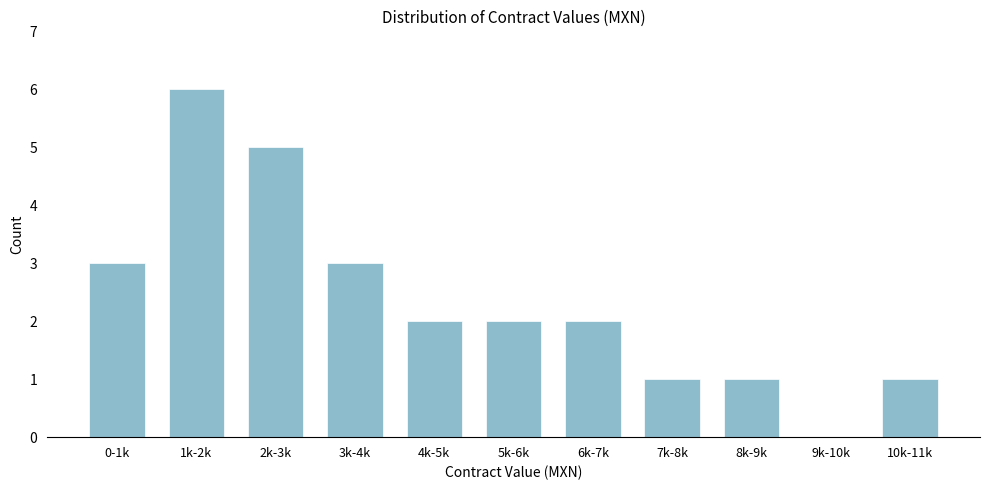

Reading left to right, list all the values displayed in this chart.

0-1k=3	1k-2k=6	2k-3k=5	3k-4k=3	4k-5k=2	5k-6k=2	6k-7k=2	7k-8k=1	8k-9k=1	9k-10k=0	10k-11k=1